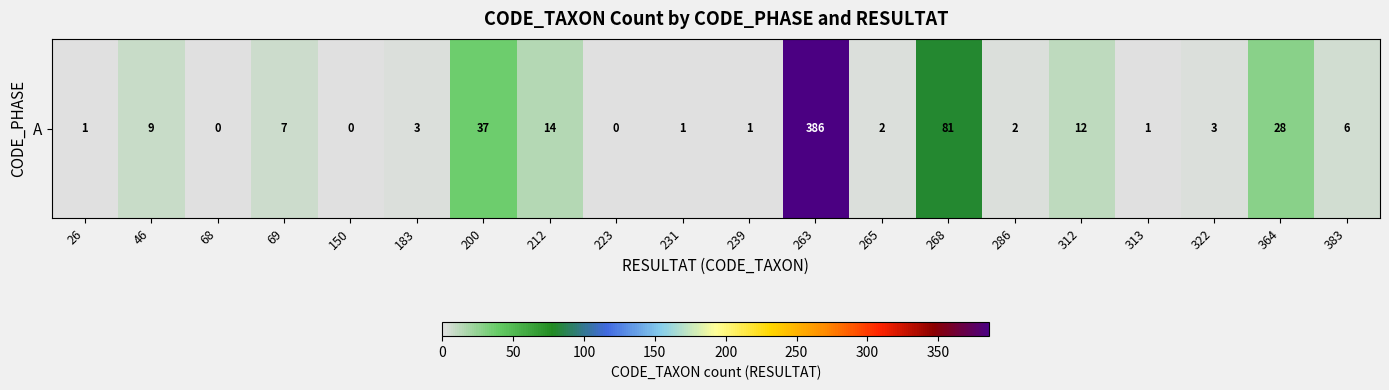

Reading right to left, list all the values displayed in this chart.

383=6	364=28	322=3	313=1	312=12	286=2	268=81	265=2	263=386	239=1	231=1	223=0	212=14	200=37	183=3	150=0	69=7	68=0	46=9	26=1